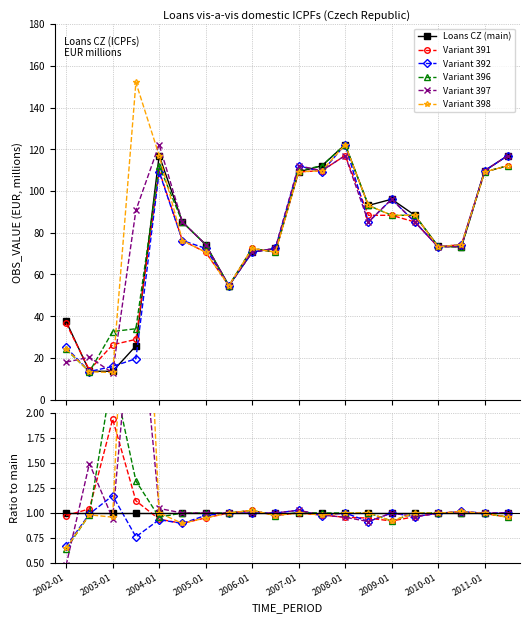

At 2009-01, list the series in order from largest to smallest.

Loans CZ (main), Variant 391, Variant 392, Variant 396, Variant 397, Variant 398